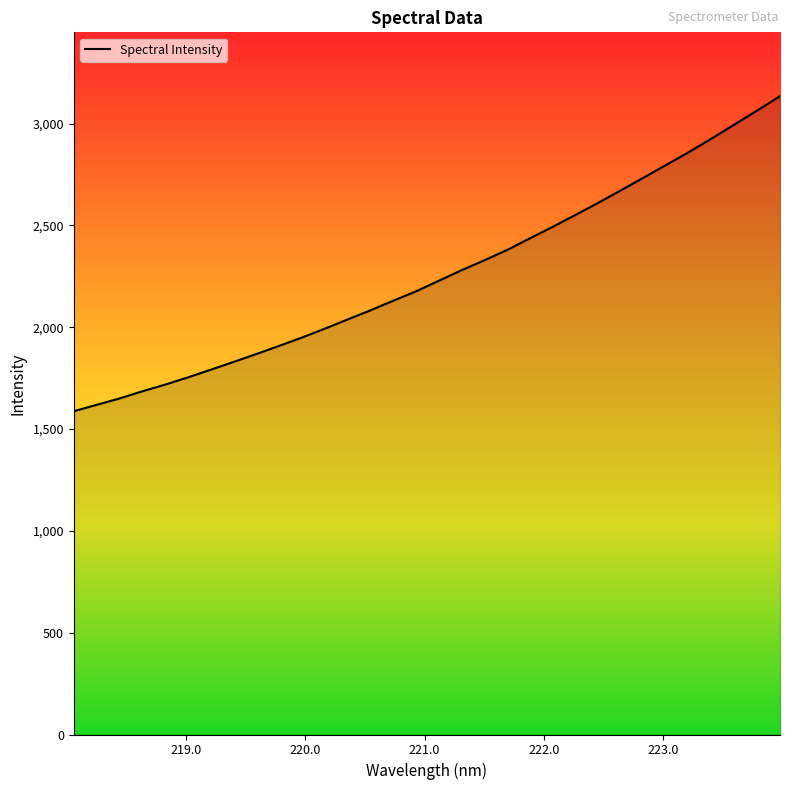

True or false: there are more than 0 points higher than both neighbors.

False